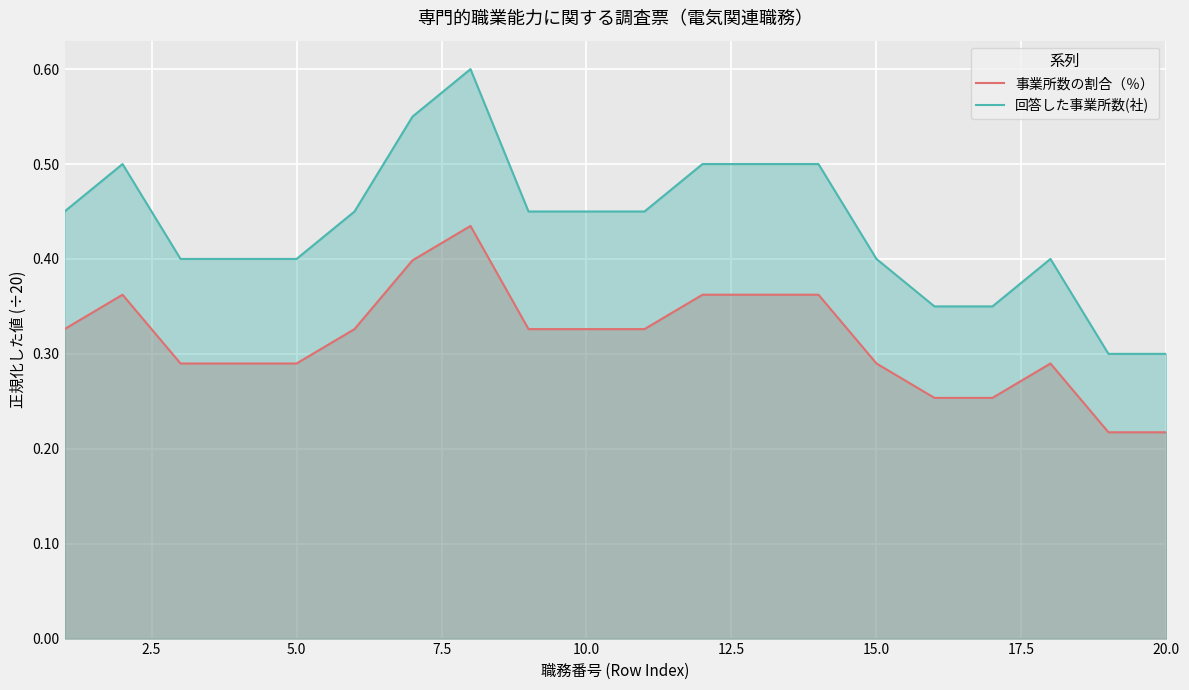

Count the 回答した事業所数(社) values in the range 0 to 1.

20